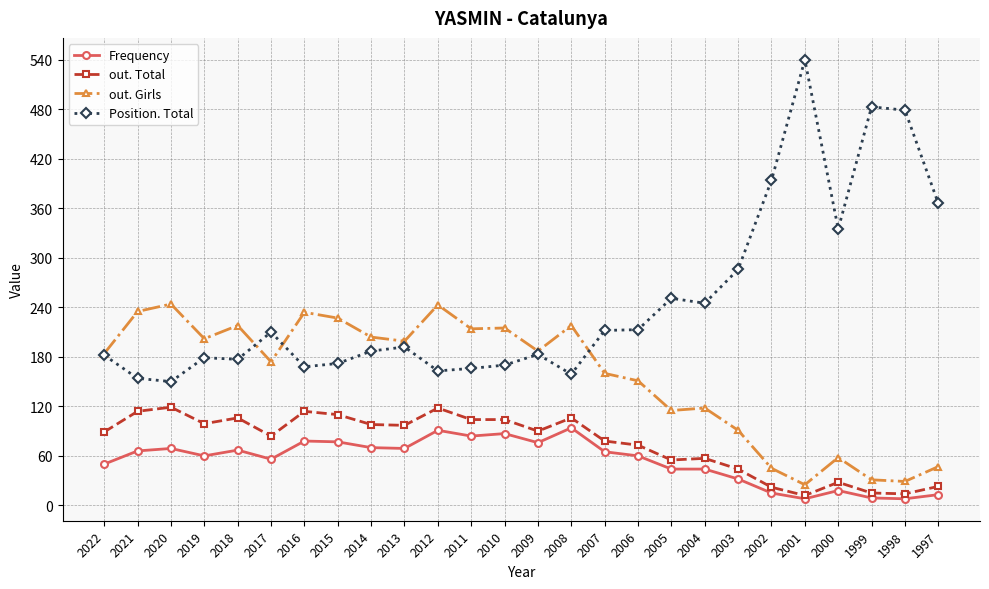

At which category is the sum across all series the highest?

2012